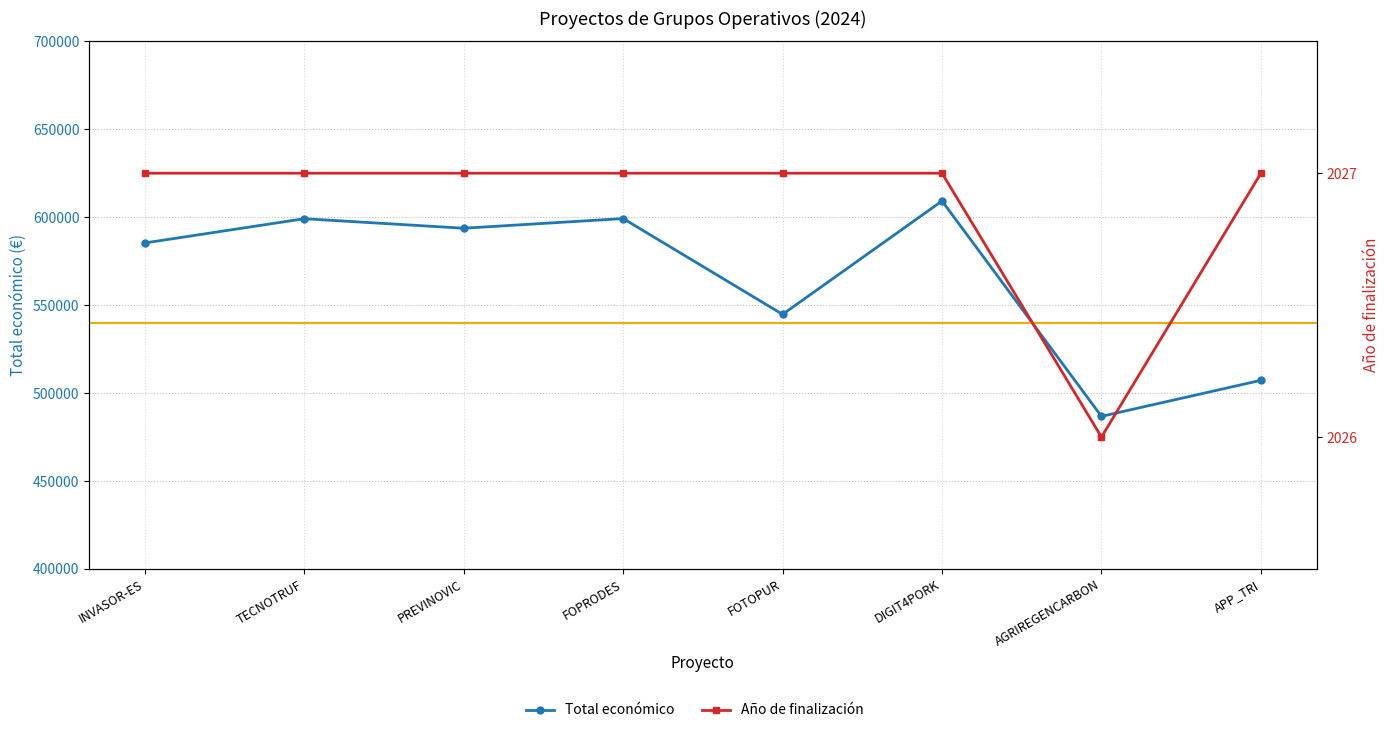

Is the value of Total económico at FOPRODES greater than the value of Año de finalización at AGRIREGENCARBON?

Yes